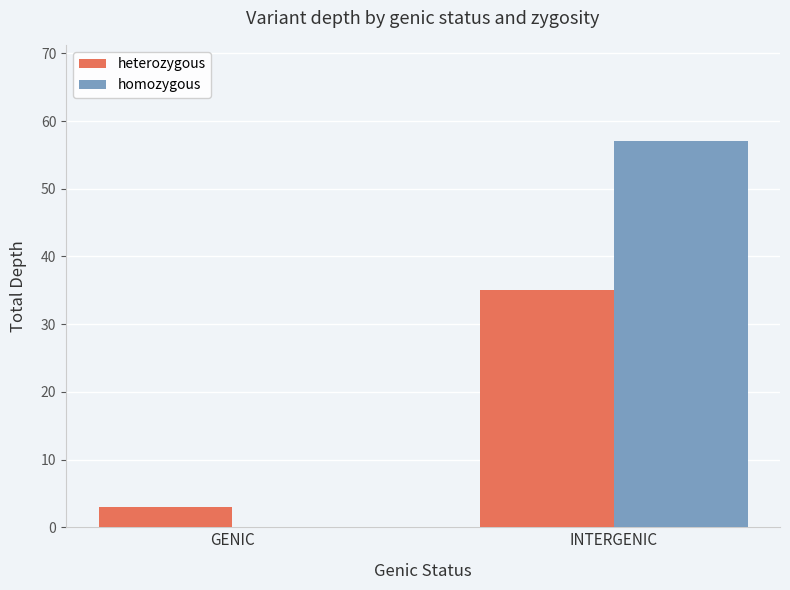

Reading left to right, list all the values displayed in this chart.

heterozygous: GENIC=3	INTERGENIC=35
homozygous: GENIC=0	INTERGENIC=57